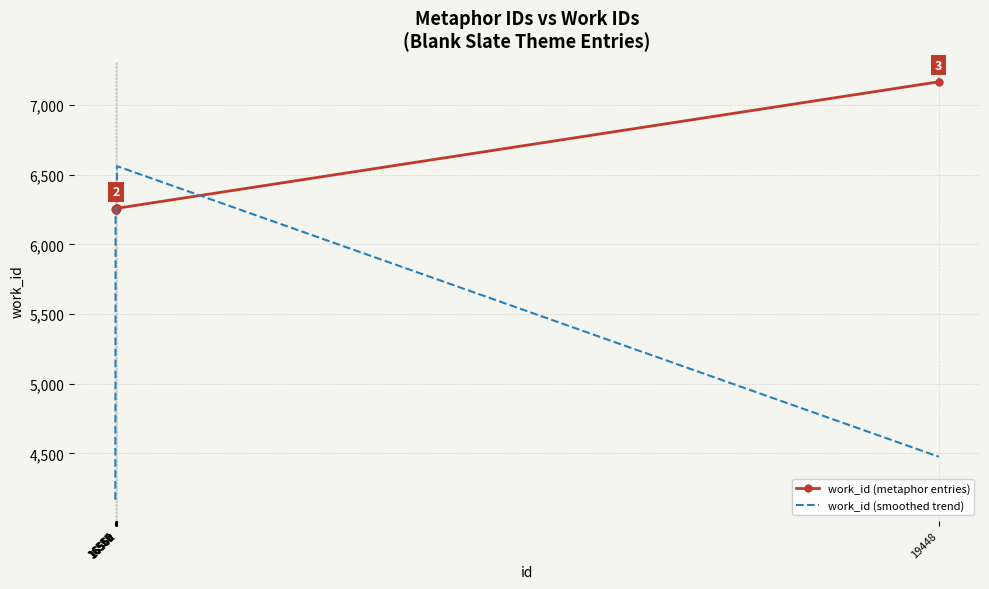

What is the total value across all series at 16558?

12505.0